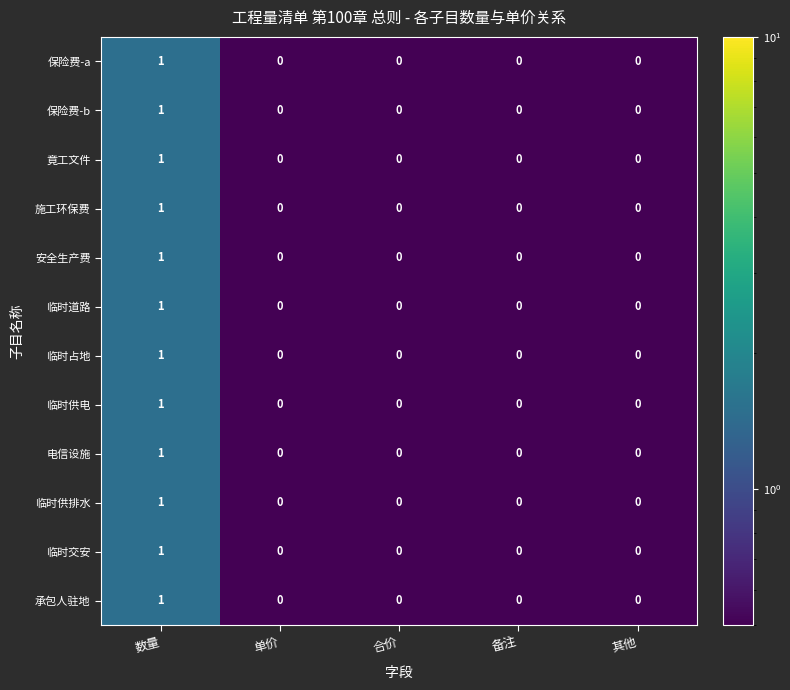

How many 施工环保费 values are between 0 and 1?

5